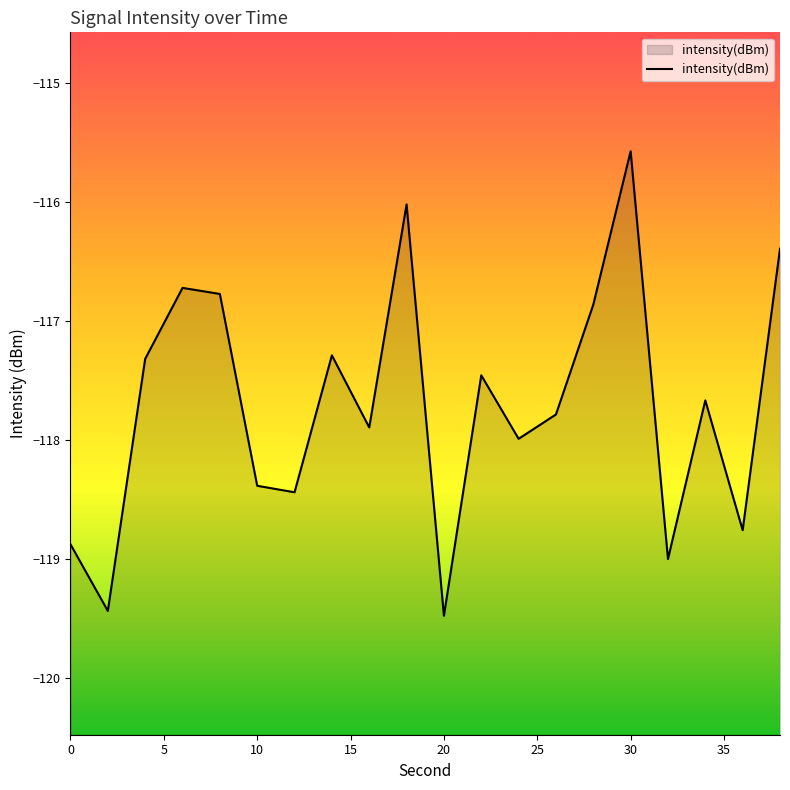

Count the number of data series in this chart.

1